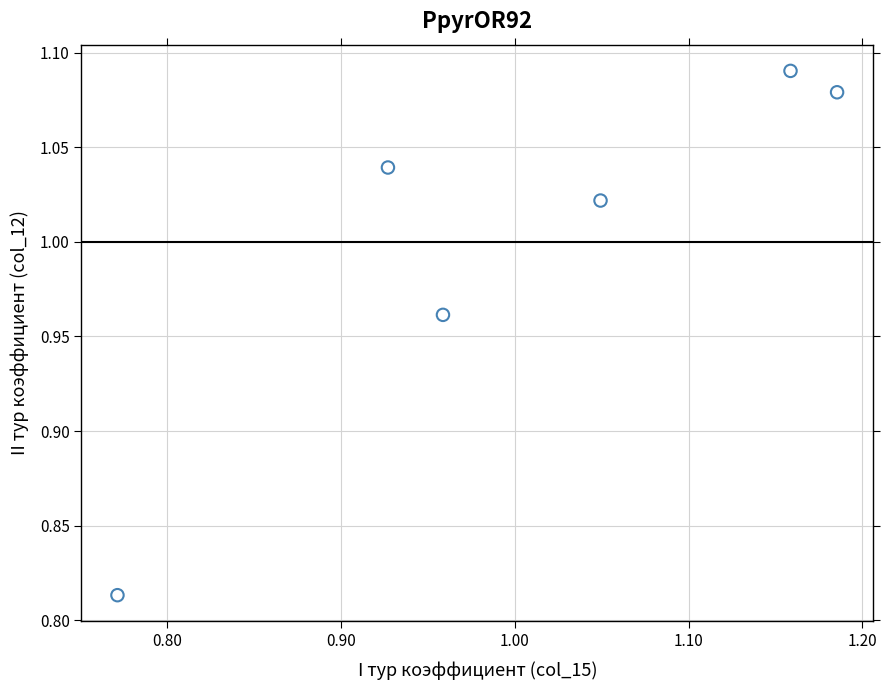

What is the range of Y values (max minus min)?

0.3